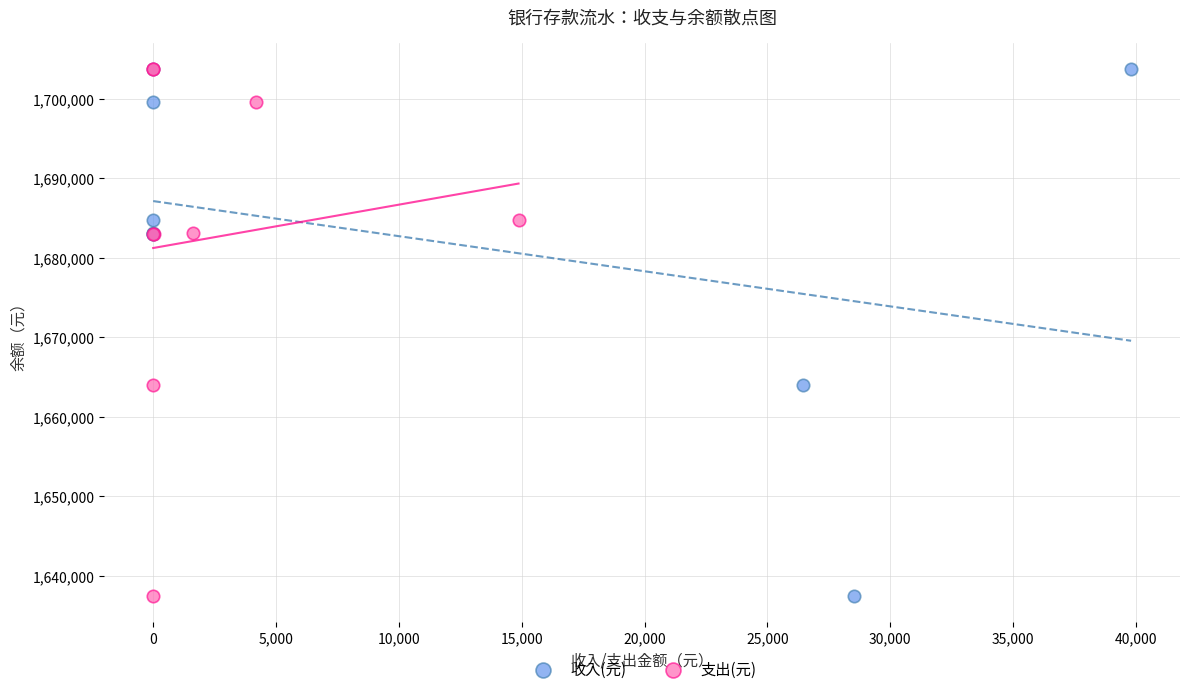

What are all the series names shown in the legend?

收入(元), 支出(元)